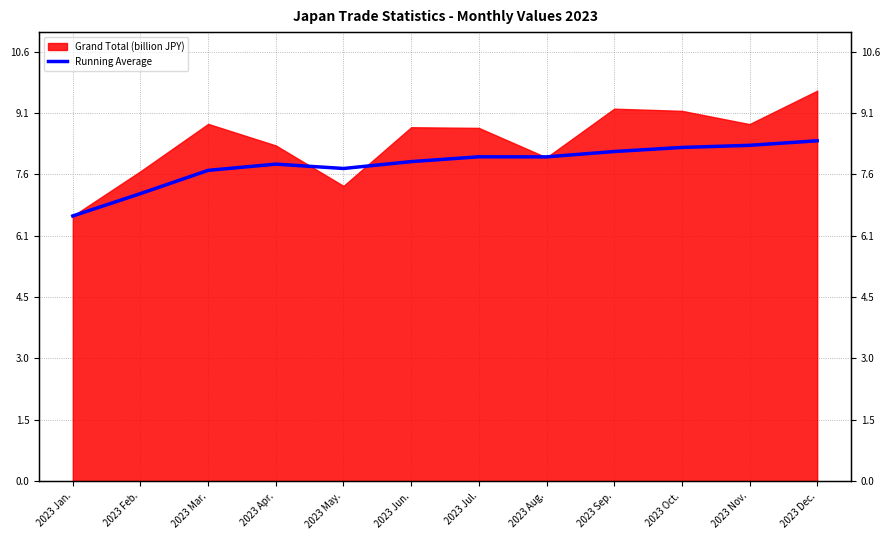

What is the average value?

7.8